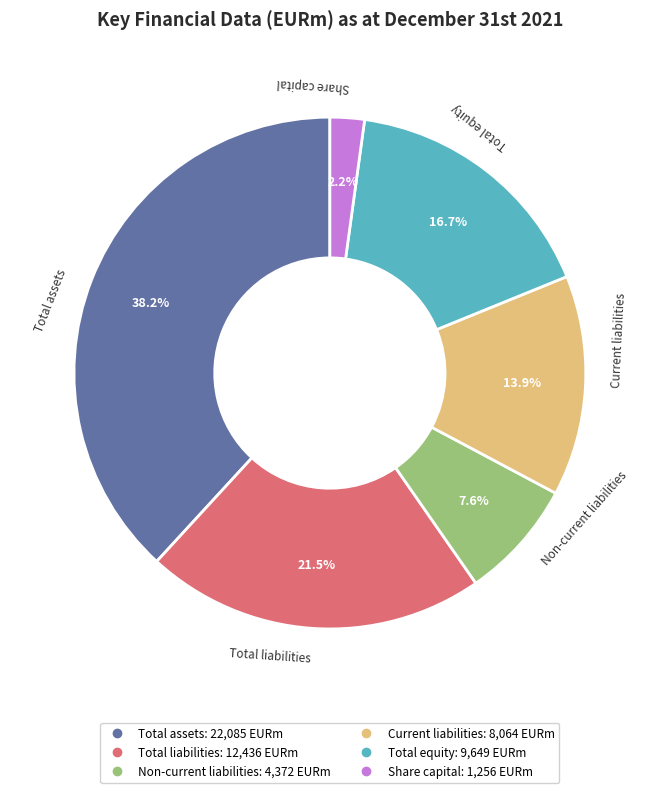

Do Non-current liabilities and Share capital together represent more than half of the pie?

No